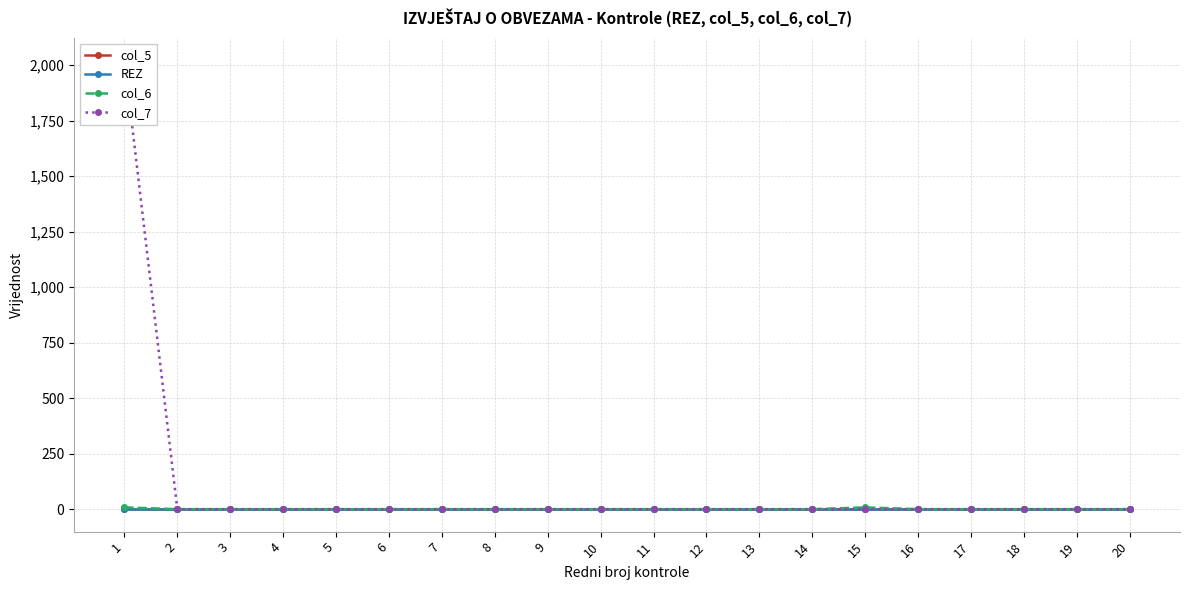

At which category does the chart reach its peak across all series?

1